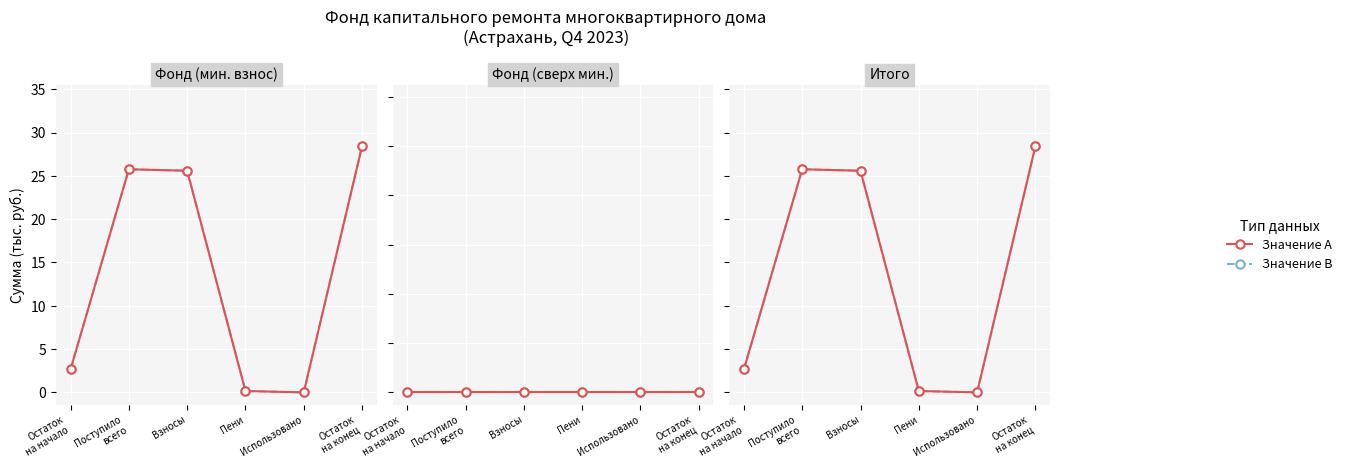

How many data points does each series have?

6